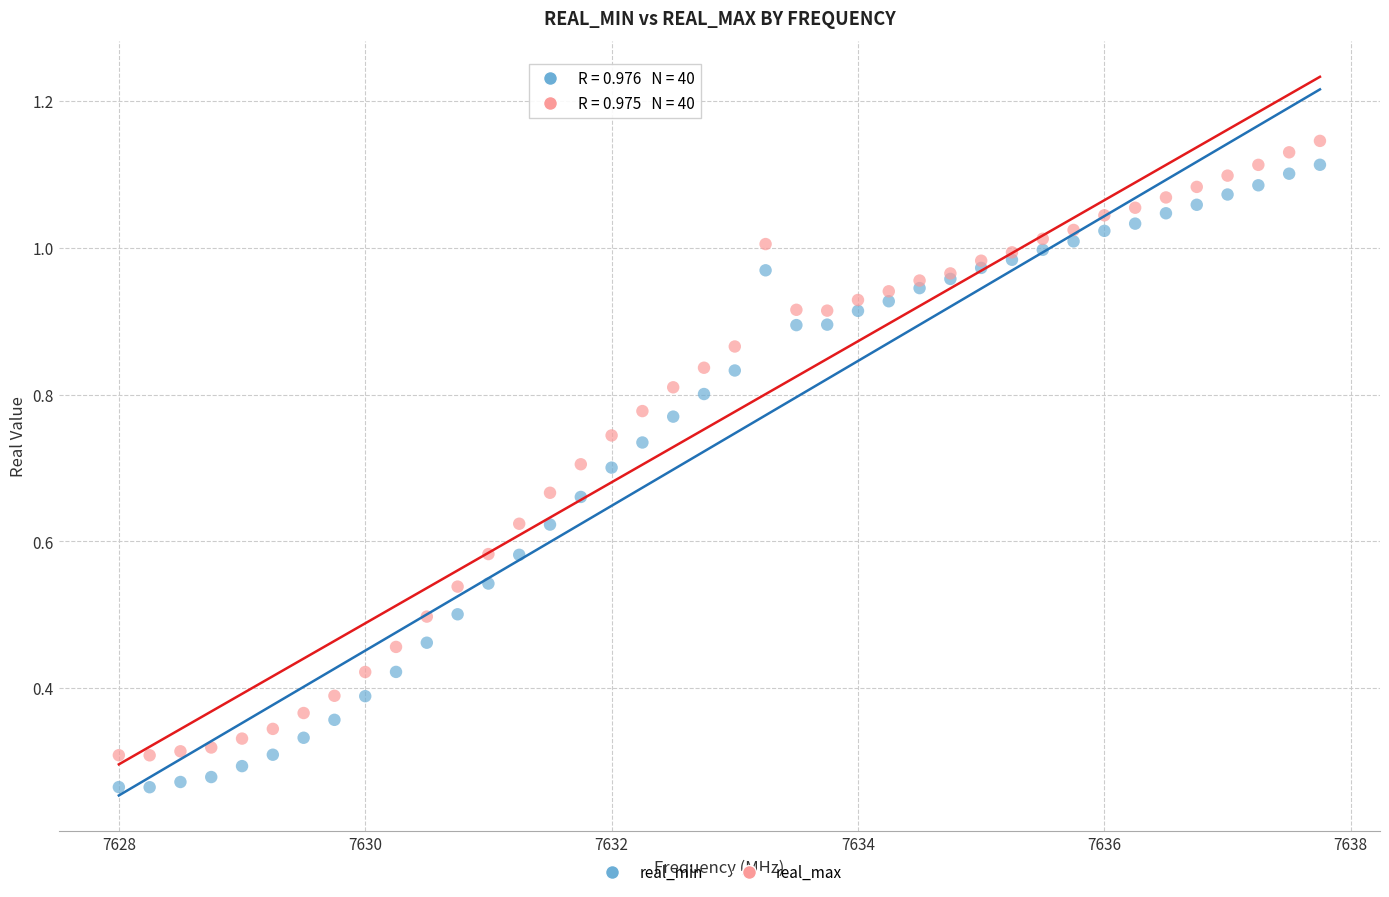

Which series reaches the maximum Y coordinate?

real_max